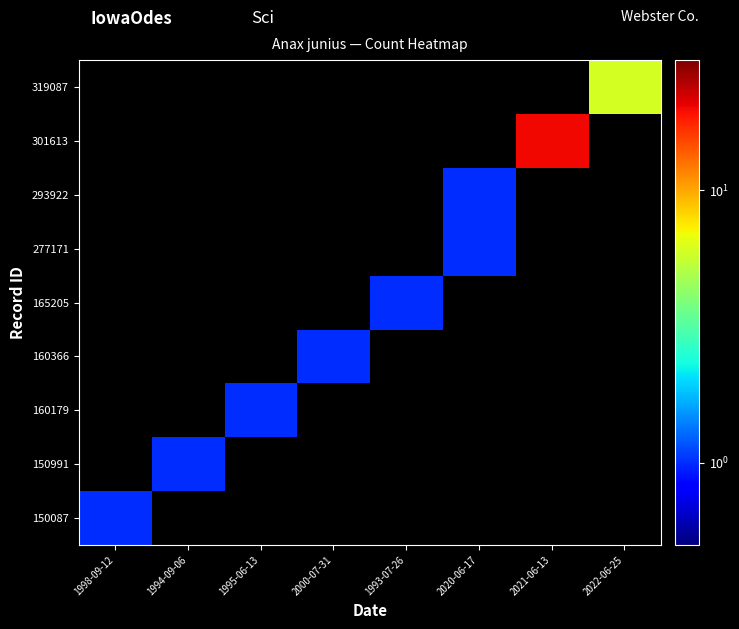

Which has a higher value, 1993-07-26 or 2022-06-25?

2022-06-25